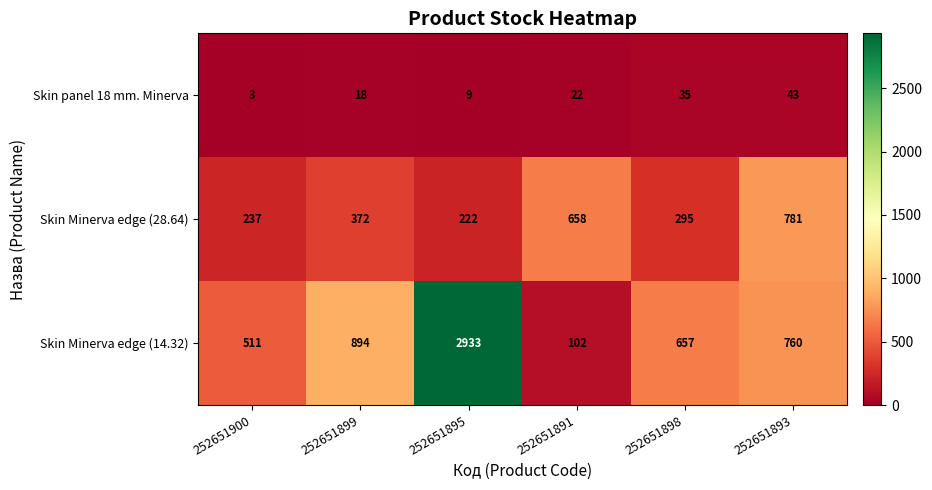

At 252651898, list the series in order from smallest to largest.

Skin panel 18 mm. Minerva, Skin Minerva edge (28.64), Skin Minerva edge (14.32)